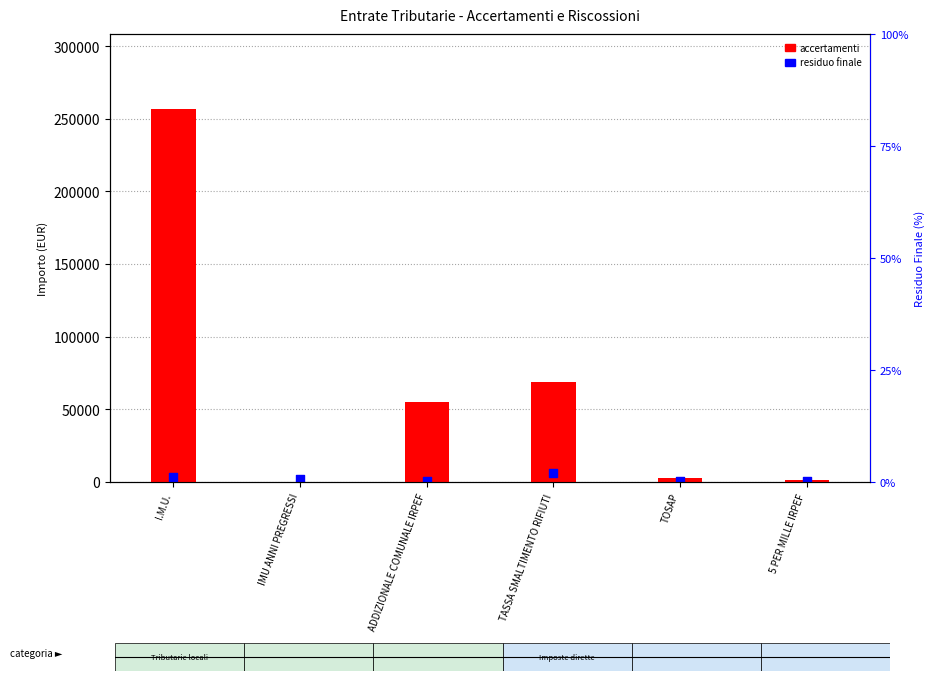

Which series has the largest total across all categories?

ACCERTAMENTI DI COMPETENZA